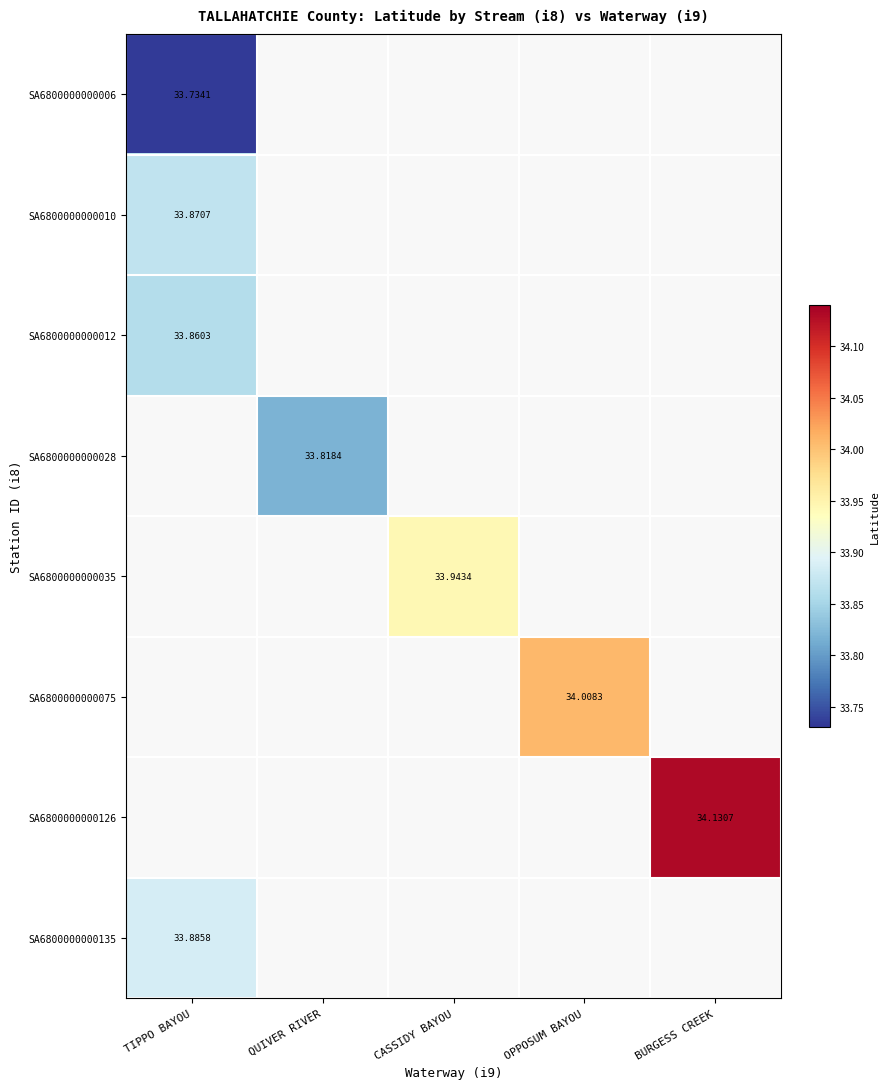

What is the spread (max minus min) of values at TIPPO BAYOU?

0.2